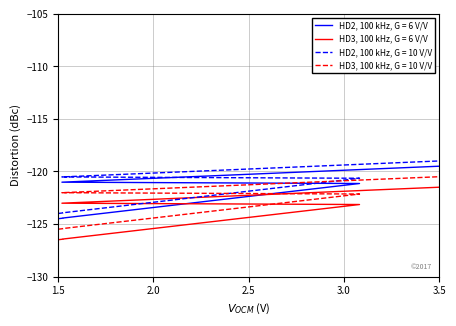

Does the chart have visible grid lines?

Yes